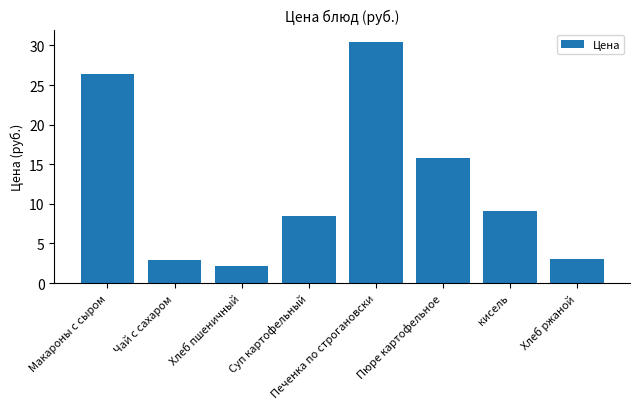

Is it true that the value at Макароны с сыром is 17.1?

False